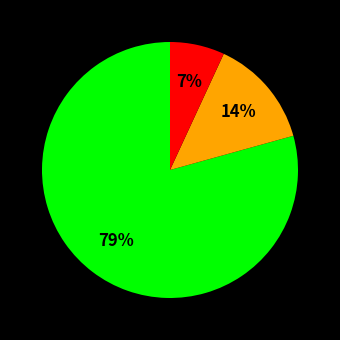

Does any single category account for the majority?

Yes